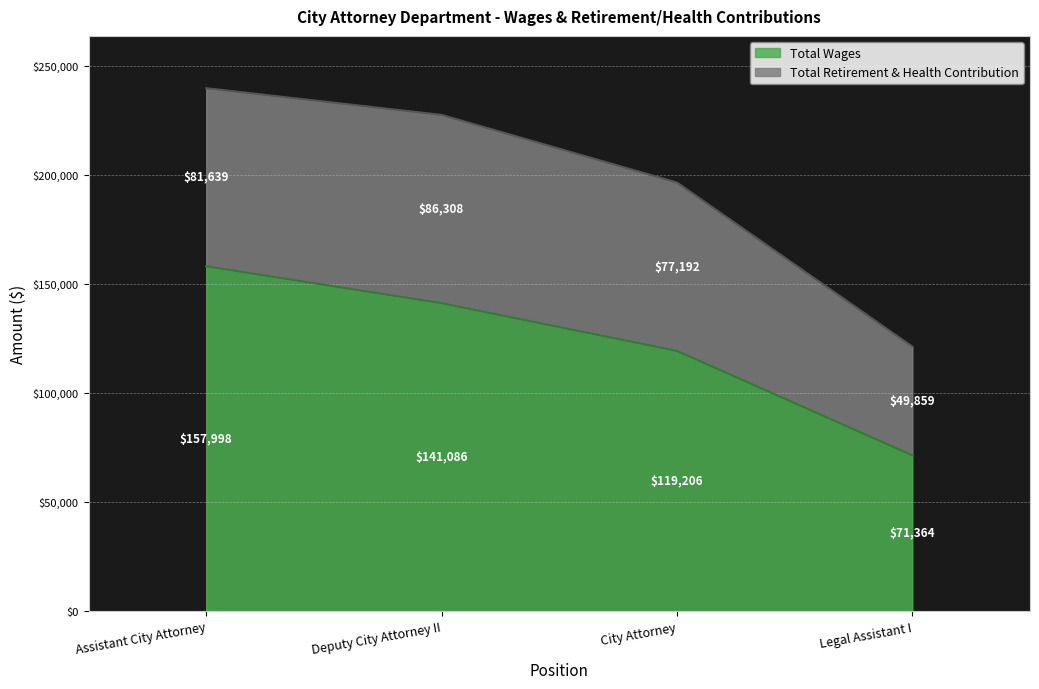

Rank the categories by value from highest to lowest.

Assistant City Attorney, Deputy City Attorney II, City Attorney, Legal Assistant I